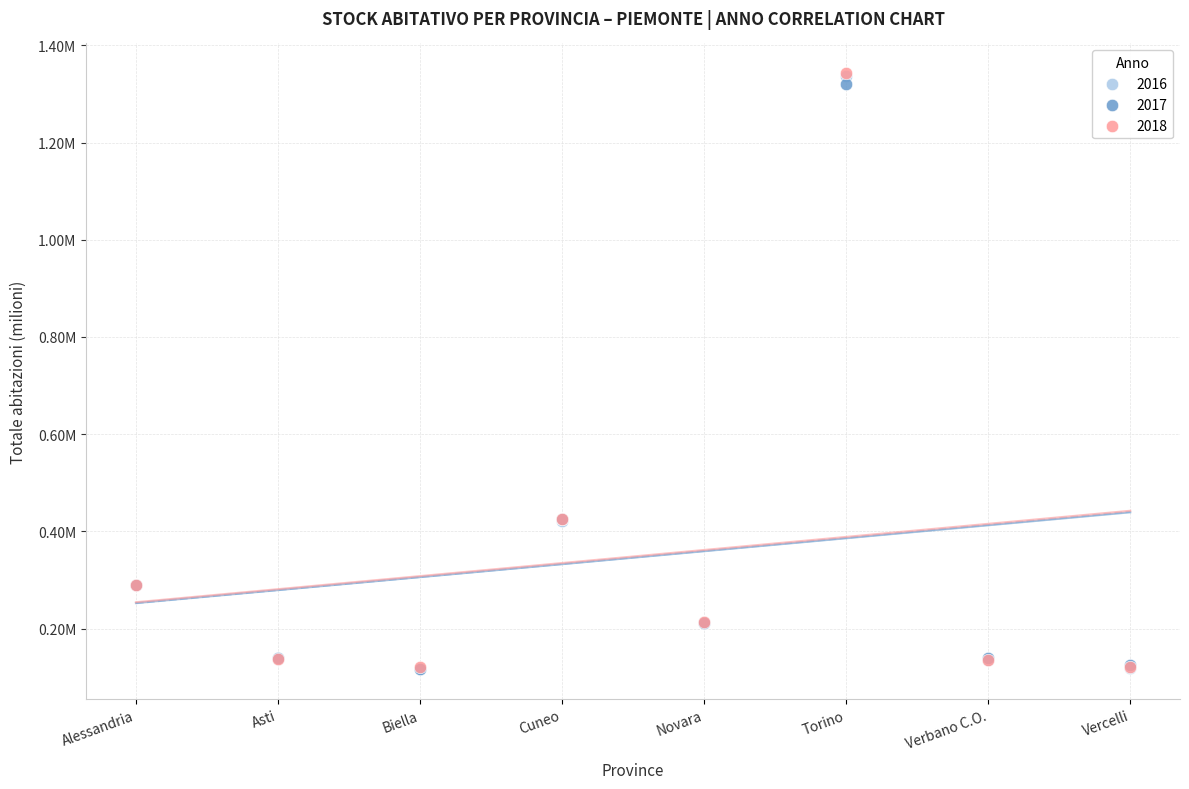

What are all the series names shown in the legend?

2016, 2017, 2018